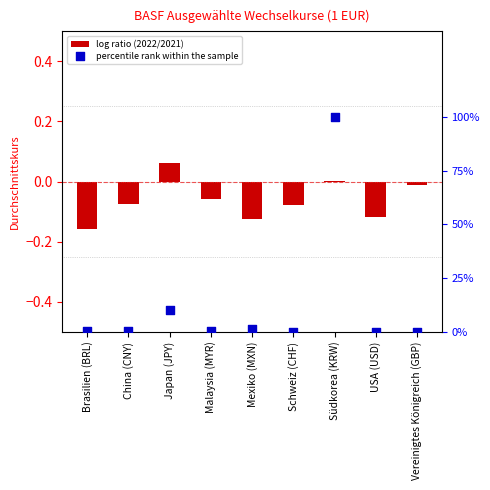

What is the total value across all series at Schweiz (CHF)?

-0.1